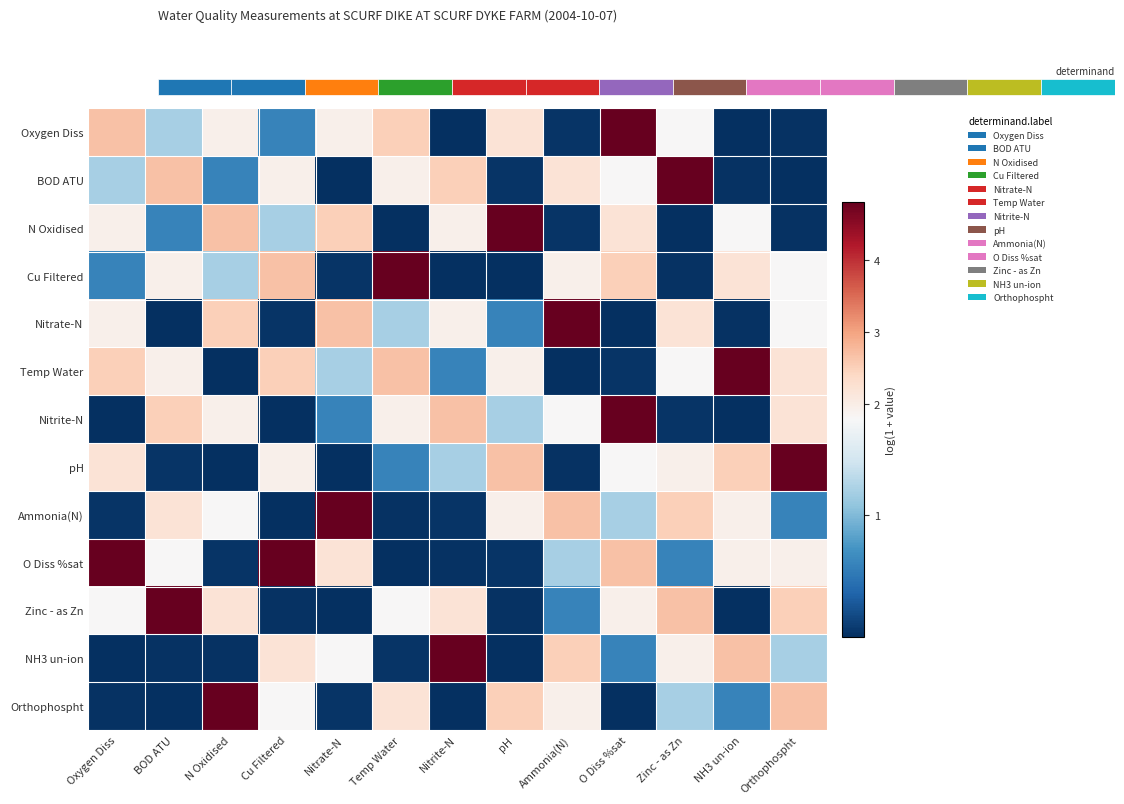

How many data points does each series have?

13